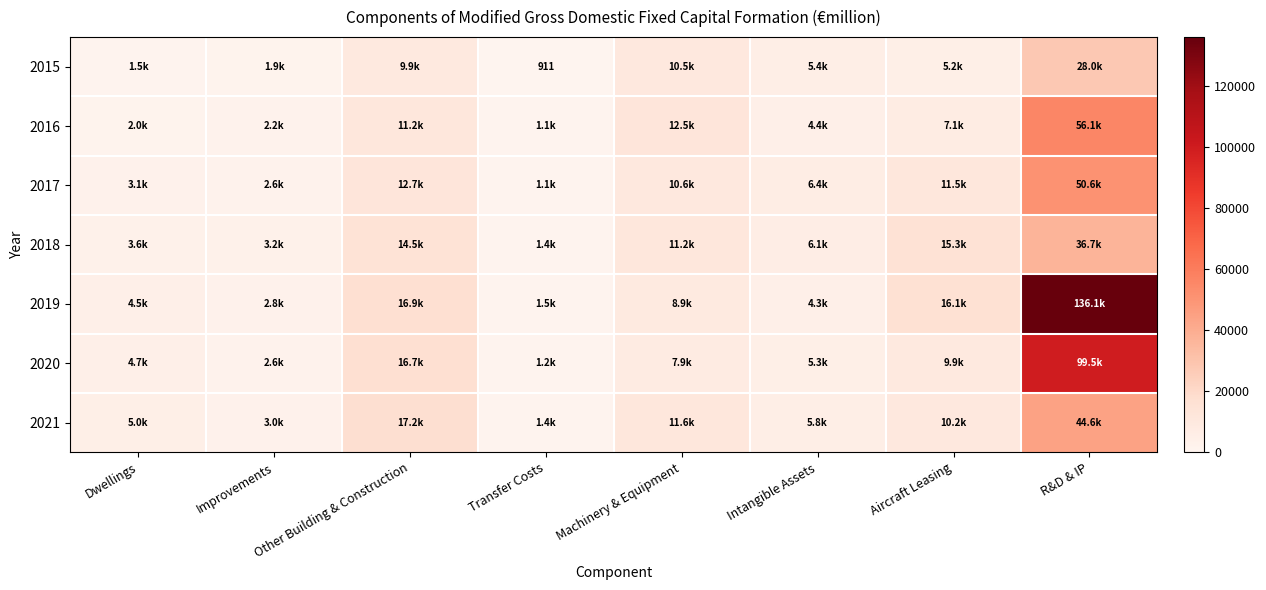

What is the total value across all series at Intangible Assets?

37765.8